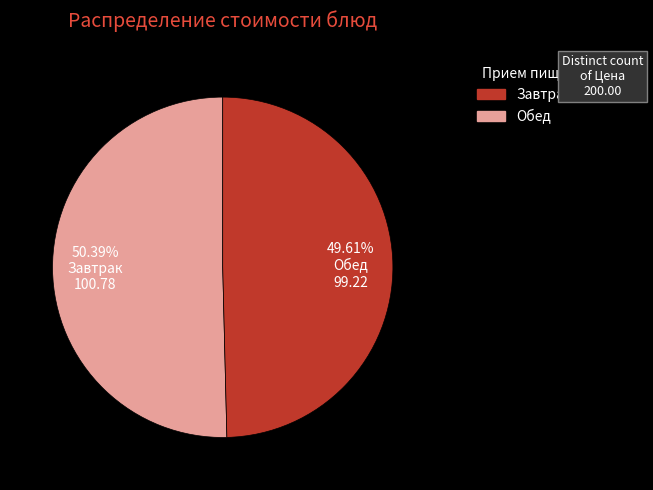

How many segments does this pie chart have?

2